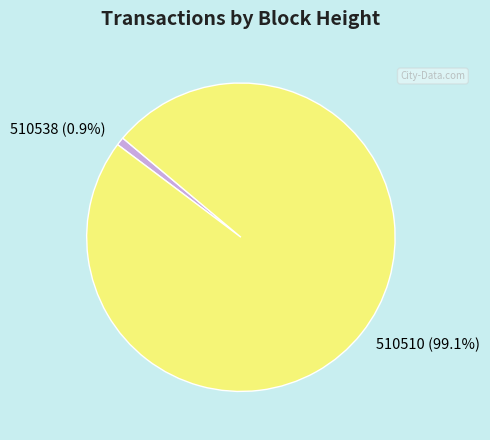

Between 510510 and 510538, which is larger?

510510